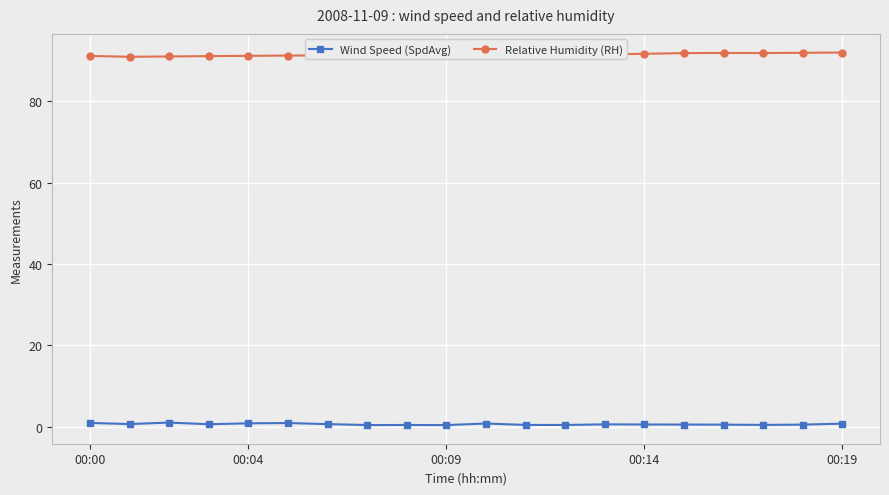

What is the maximum value shown in the chart?

92.0